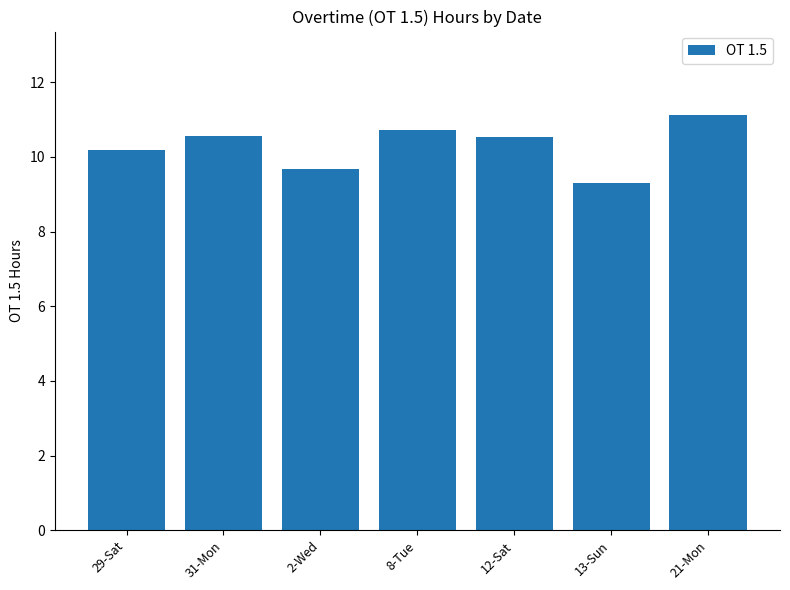

What position from the left is 31-Mon?

2